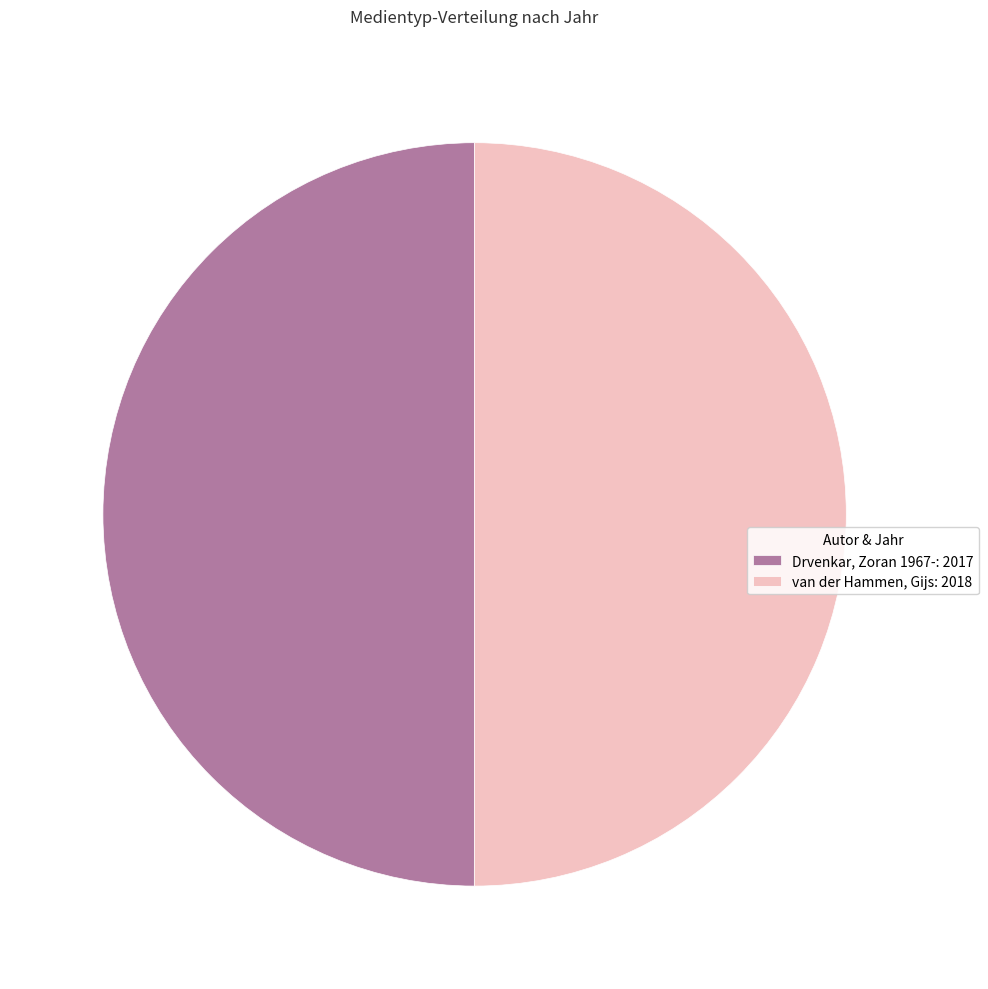

What is the ratio of the value at van der Hammen, Gijs: 2018 to the value at Drvenkar, Zoran 1967-: 2017?

1.0